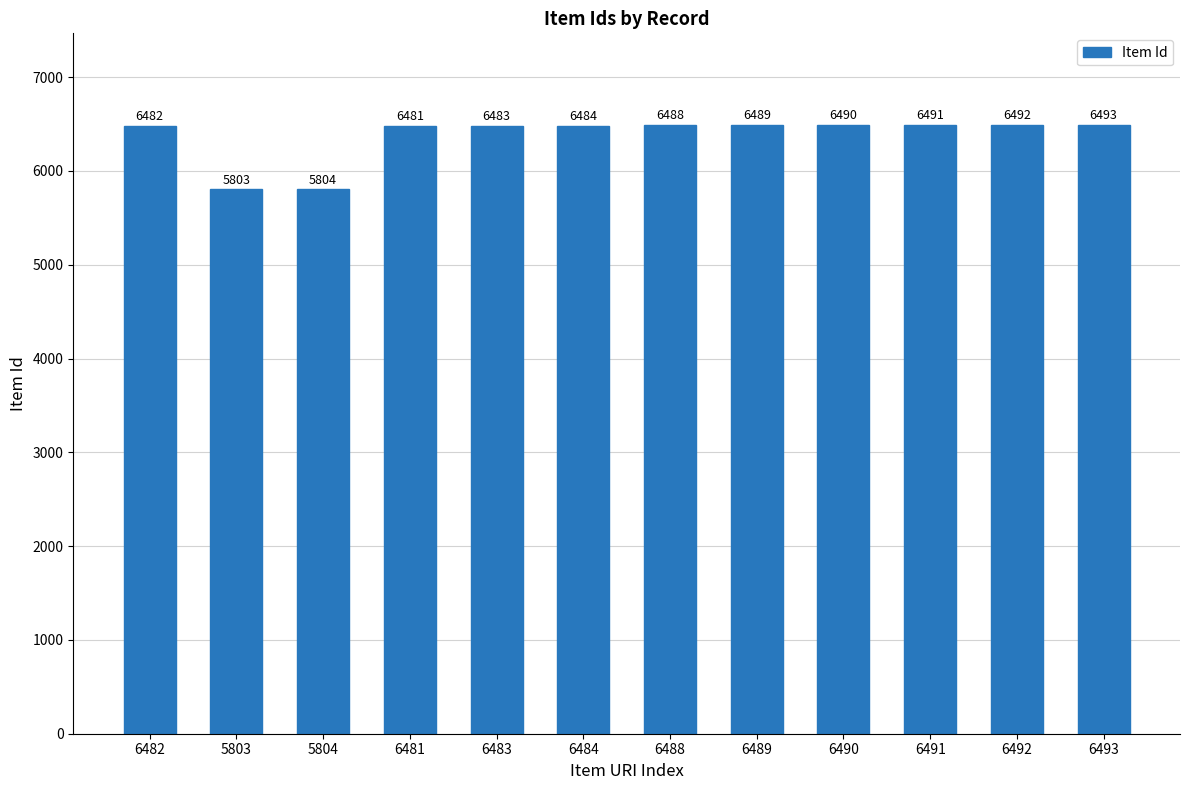

Is it true that the value at 6481 is 6481?

True